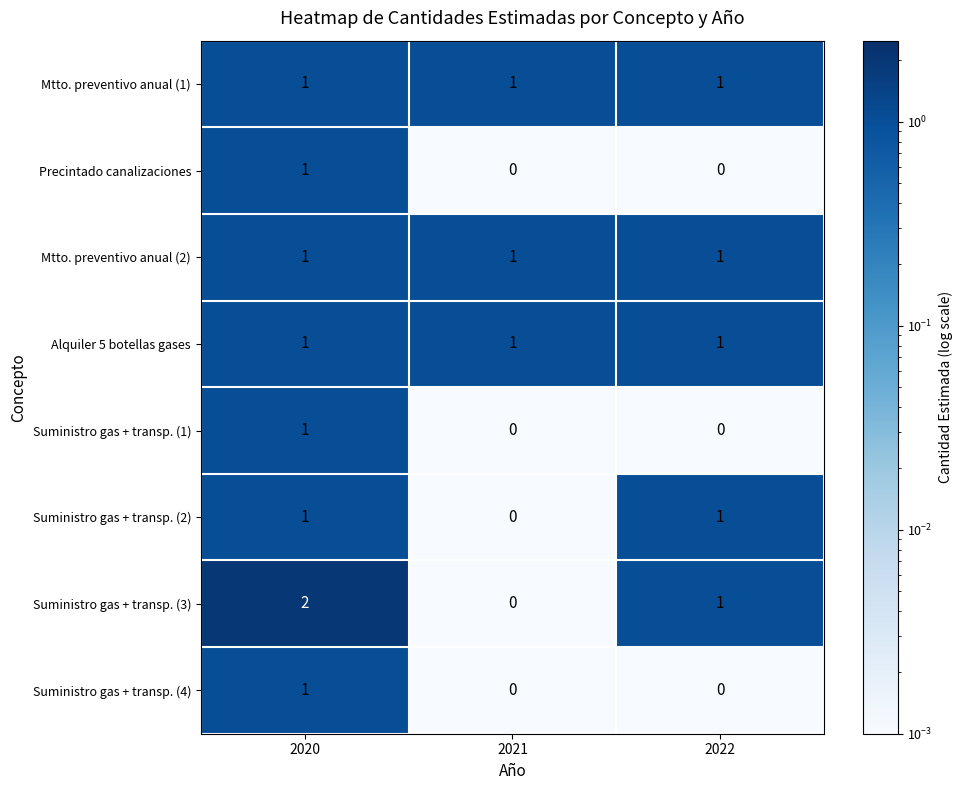

True or false: Mtto. preventivo anual (1) has a value of 1 at 2022.

True